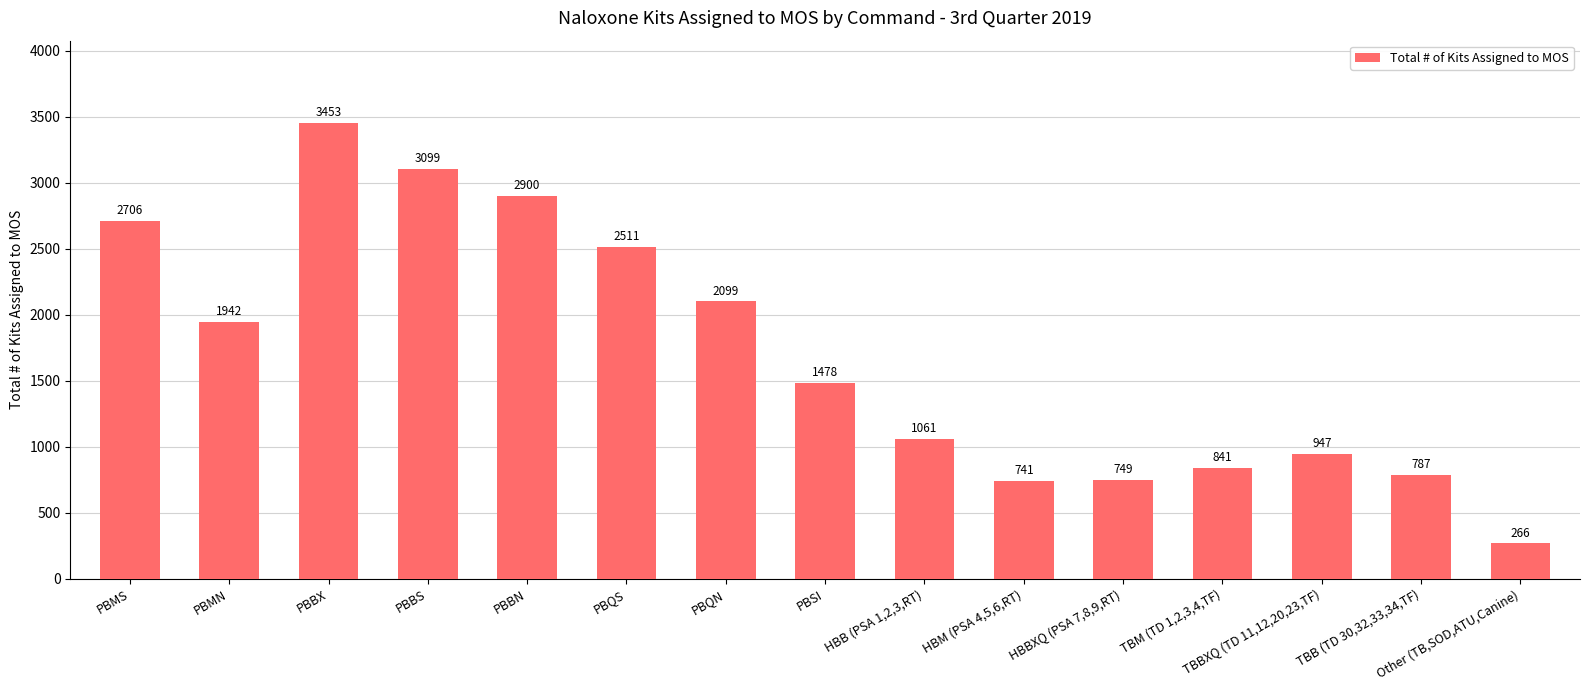

What is the difference between the values at PBSI and PBMS?

1228